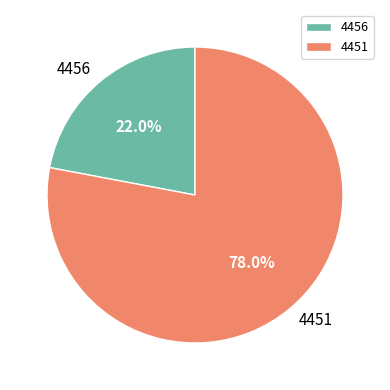

How many slices are in this pie chart?

2